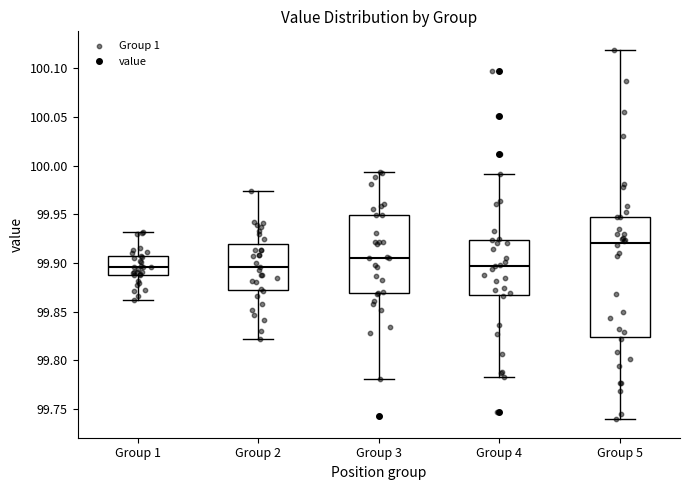

Comparing the boxes themselves (not the whiskers), which one is the tallest?

Group 5